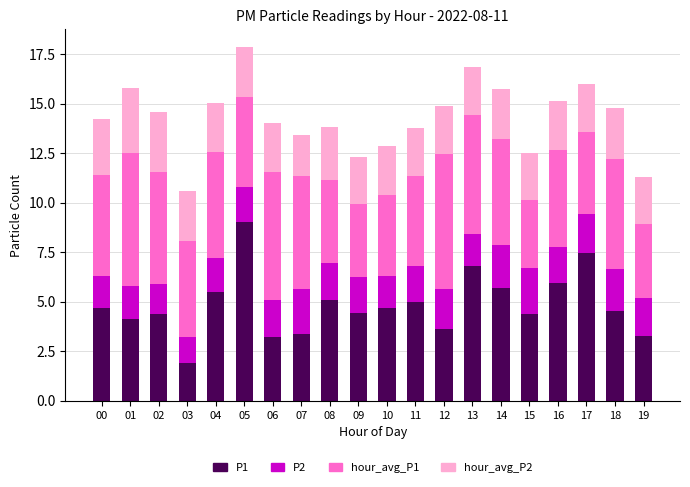

What is the total value across all series at 13?

16.9